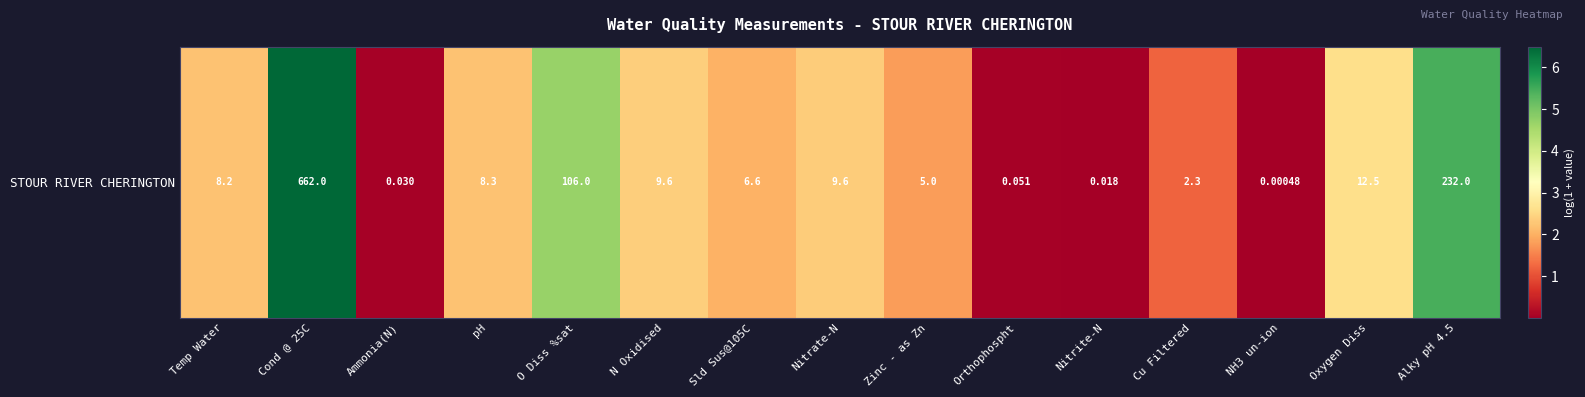

Rank the categories by value from lowest to highest.

NH3 un-ion, Nitrite-N, Ammonia(N), Orthophospht, Cu Filtered, Zinc - as Zn, Sld Sus@105C, Temp Water, pH, Nitrate-N, N Oxidised, Oxygen Diss, O Diss %sat, Alky pH 4.5, Cond @ 25C